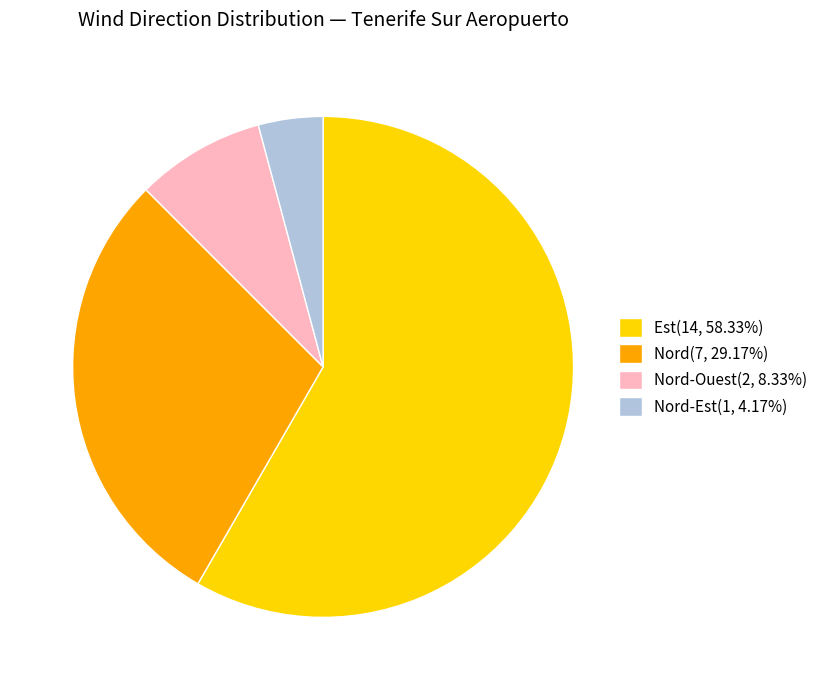

How many slices are in this pie chart?

4